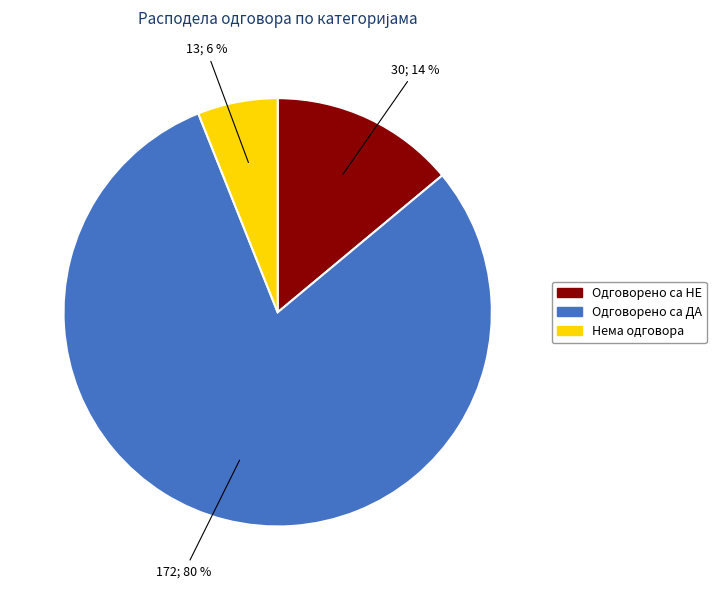

Rank the categories by value from lowest to highest.

Нема одговора, Одговорено са НЕ, Одговорено са ДА